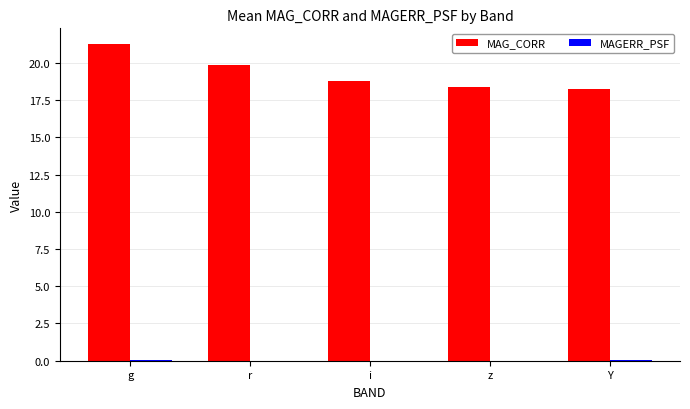

What is the spread (max minus min) of values at g?

21.2